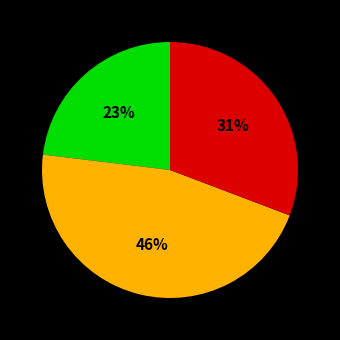

To the nearest percent, what is the difference between the largest and smallest slice percentages?

23%